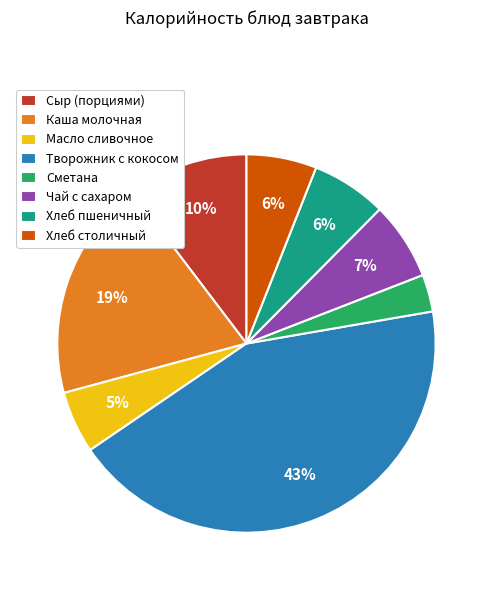

Is it true that Сыр (порциями) is 1% of the pie?

False